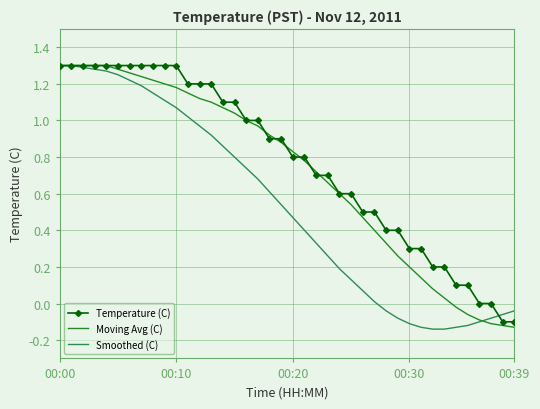

Rank the series by their average value, from lowest to highest.

Smoothed (C), Moving Avg (C), Temperature (C)